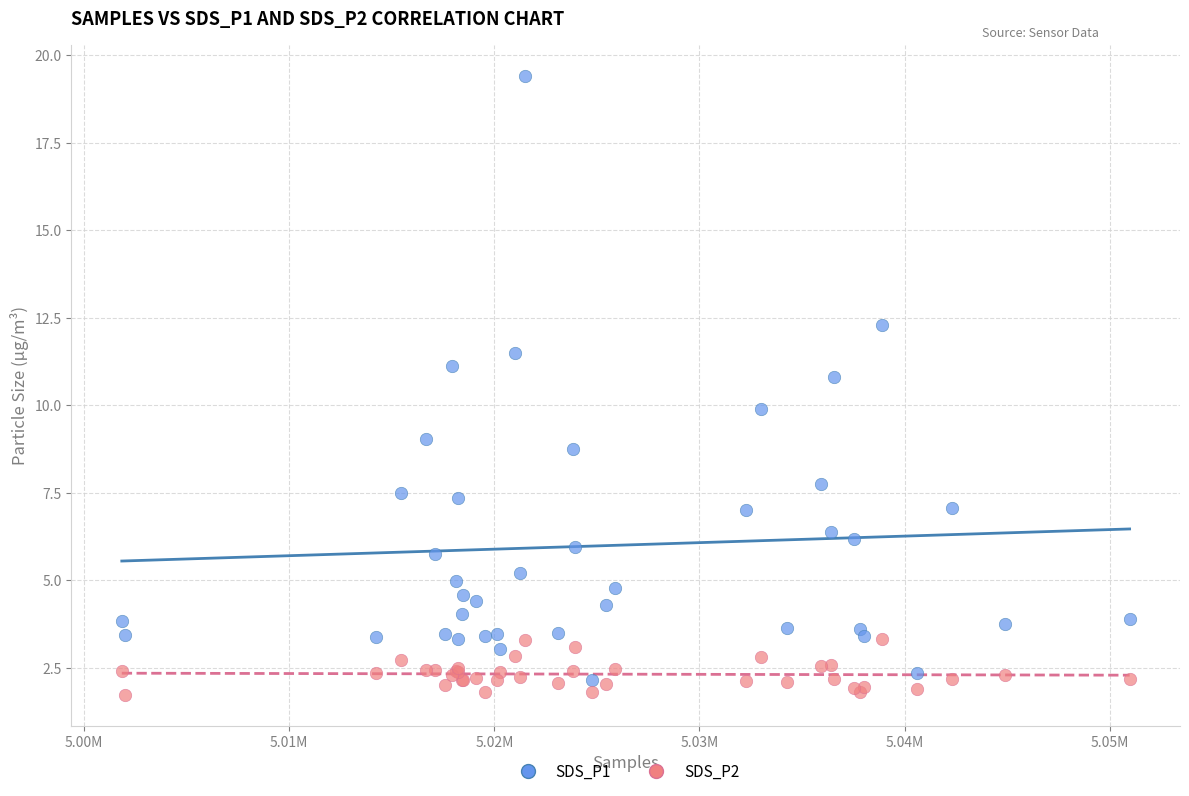

Which series reaches the maximum Y coordinate?

SDS_P1